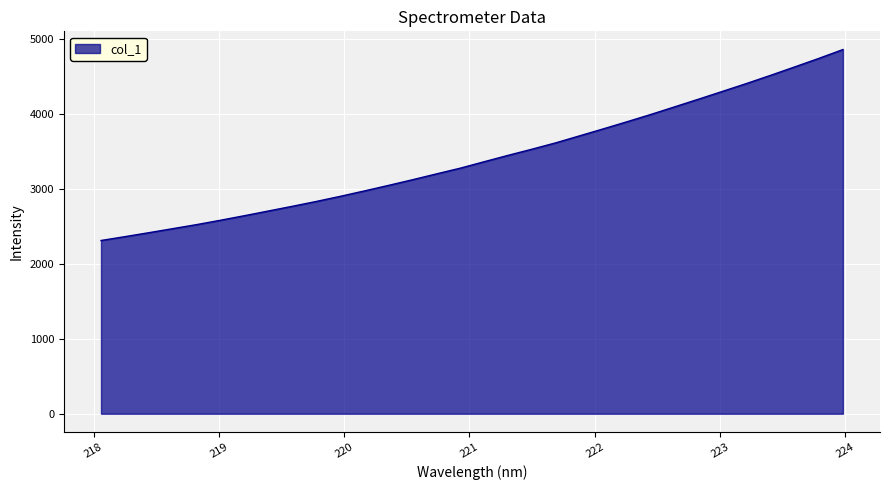

What is the difference between the maximum and minimum values?

2550.5